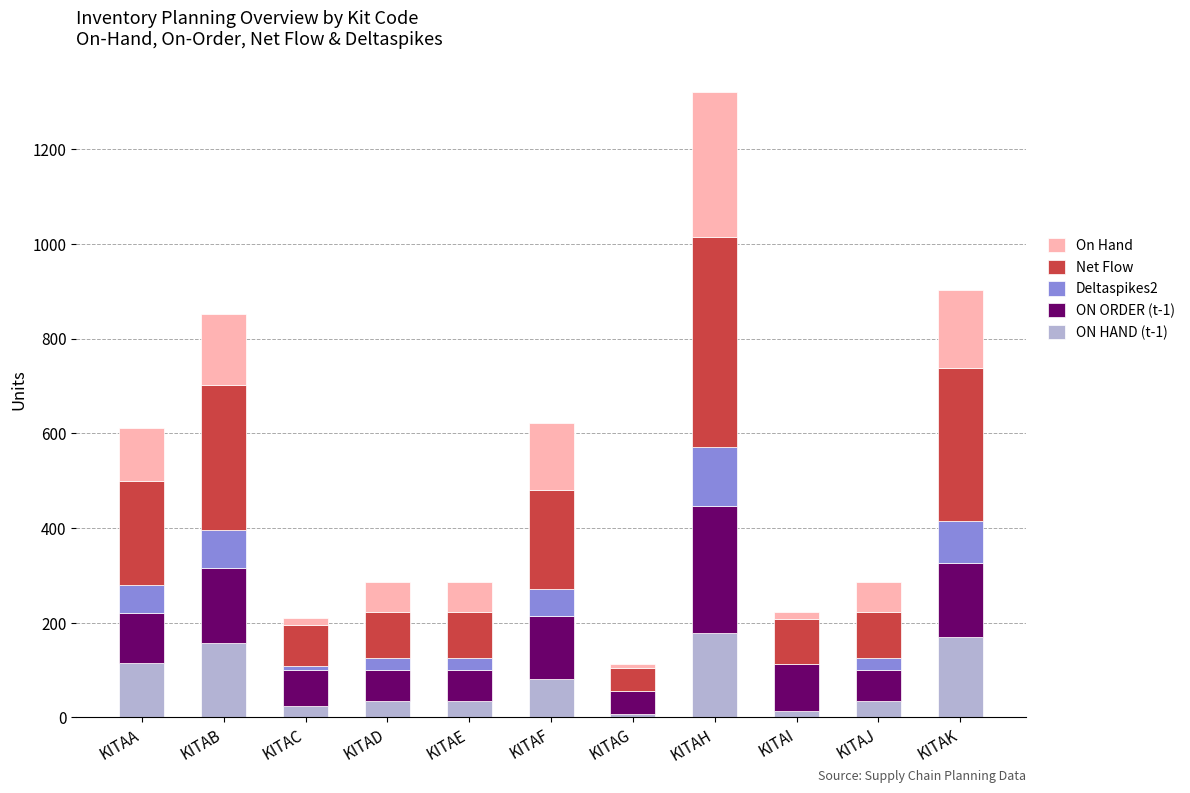

True or false: ON HAND (t-1) has a value of 185.8 at KITAA.

False